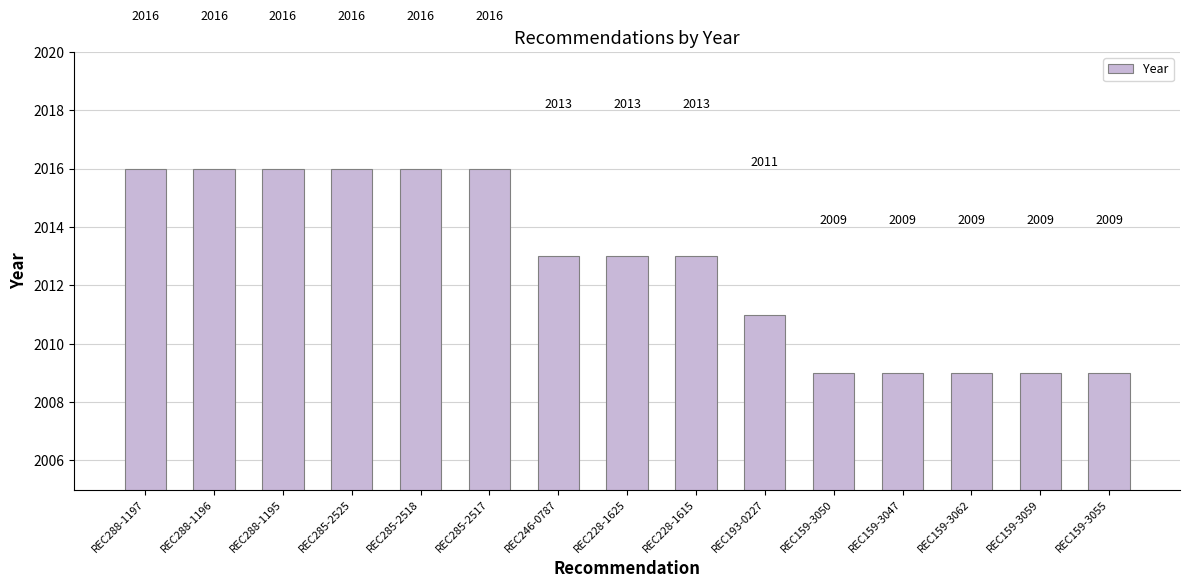

What is the value of the 7th bar from the left?

2013